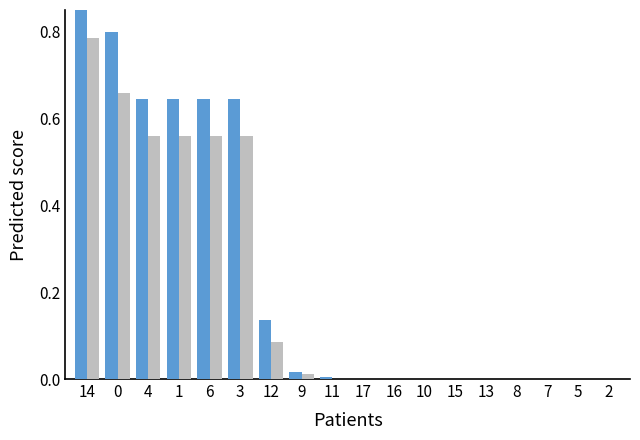

What is the average value of the Series A series?

0.3